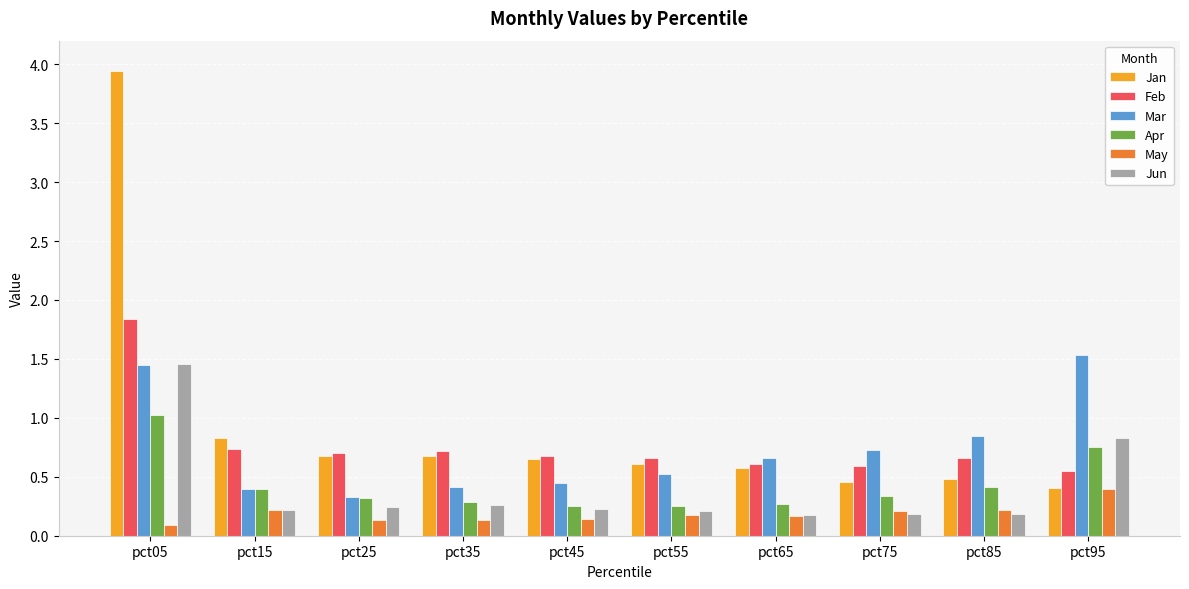

What are all the series names shown in the legend?

Jan, Feb, Mar, Apr, May, Jun